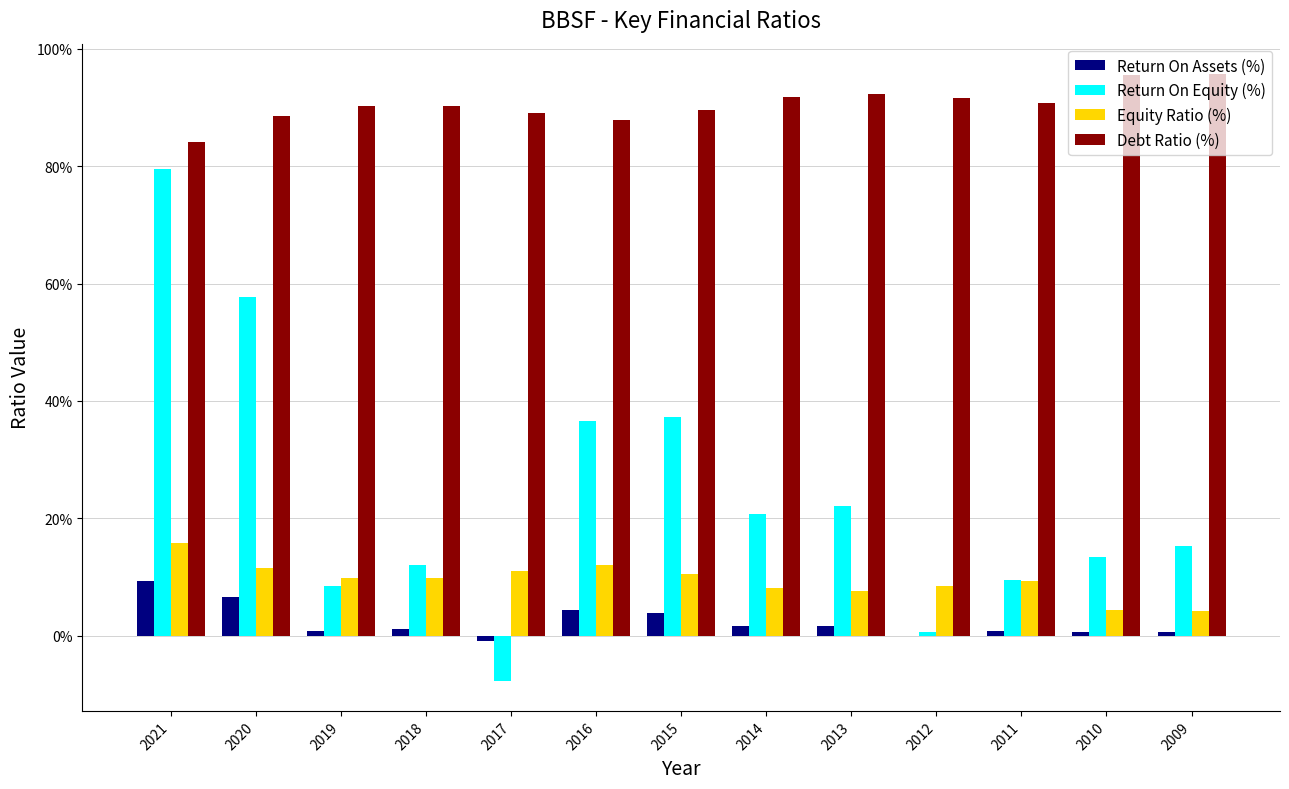

What is the difference between the maximum and second lowest values in the Debt Ratio (%) series?

0.1